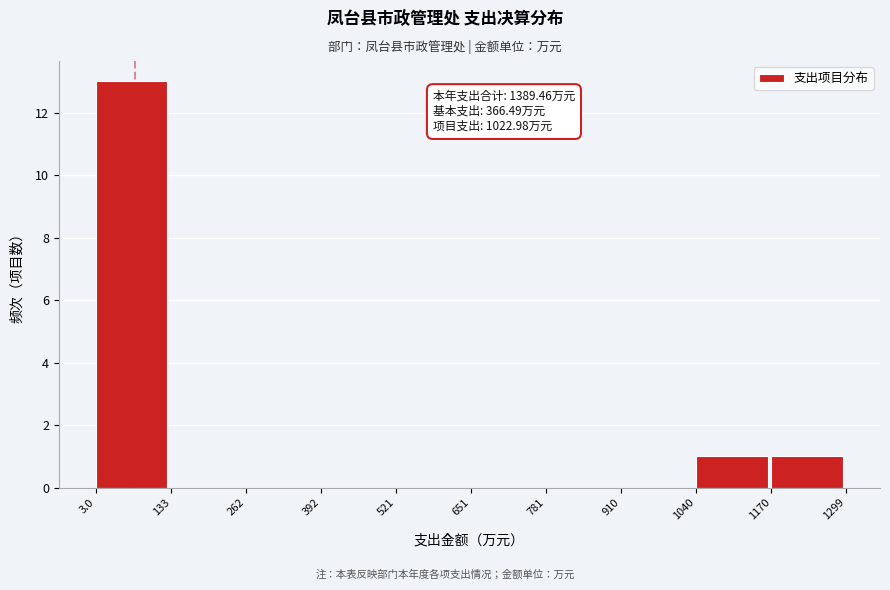

Over which range of the x-axis is the bar tallest?

3.0 to 133